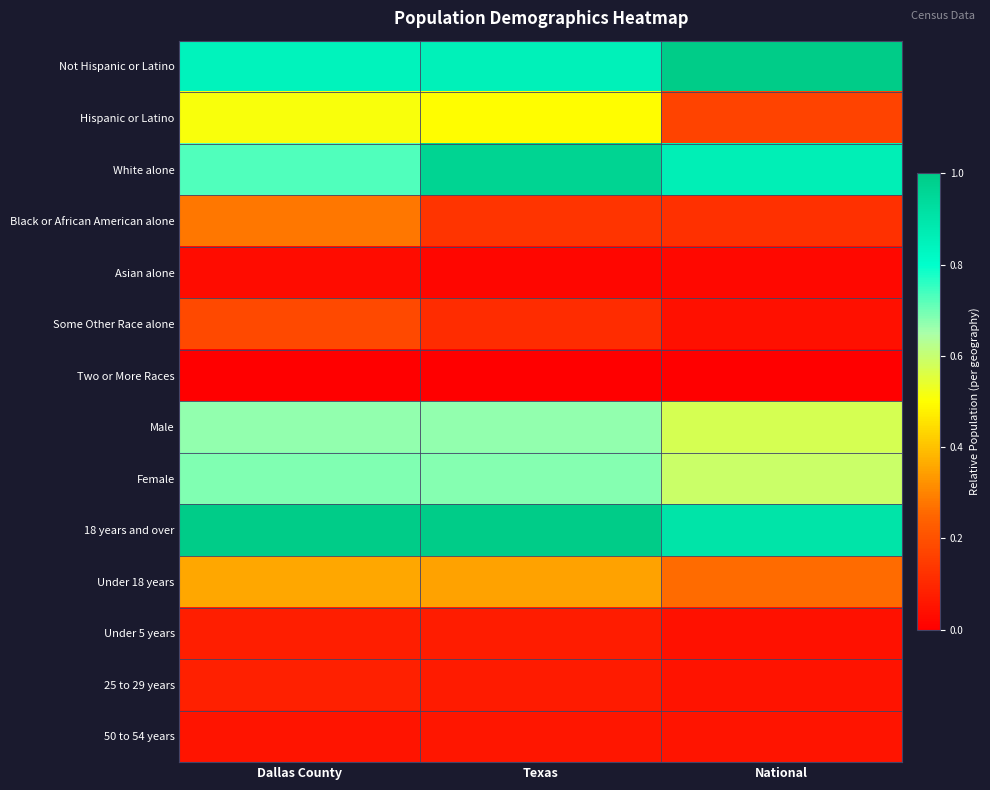

Reading left to right, list all the values displayed in this chart.

Not Hispanic or Latino: Dallas County=0.8	Texas=0.9	National=1.0
Hispanic or Latino: Dallas County=0.5	Texas=0.5	National=0.2
White alone: Dallas County=0.7	Texas=1.0	National=0.9
Black or African American alone: Dallas County=0.3	Texas=0.1	National=0.1
Asian alone: Dallas County=0.0	Texas=0.0	National=0.0
Some Other Race alone: Dallas County=0.2	Texas=0.1	National=0.0
Two or More Races: Dallas County=0.0	Texas=0.0	National=0.0
Male: Dallas County=0.7	Texas=0.7	National=0.6
Female: Dallas County=0.7	Texas=0.7	National=0.6
18 years and over: Dallas County=1.0	Texas=1.0	National=0.9
Under 18 years: Dallas County=0.4	Texas=0.4	National=0.3
Under 5 years: Dallas County=0.1	Texas=0.1	National=0.0
25 to 29 years: Dallas County=0.1	Texas=0.1	National=0.0
50 to 54 years: Dallas County=0.1	Texas=0.1	National=0.1